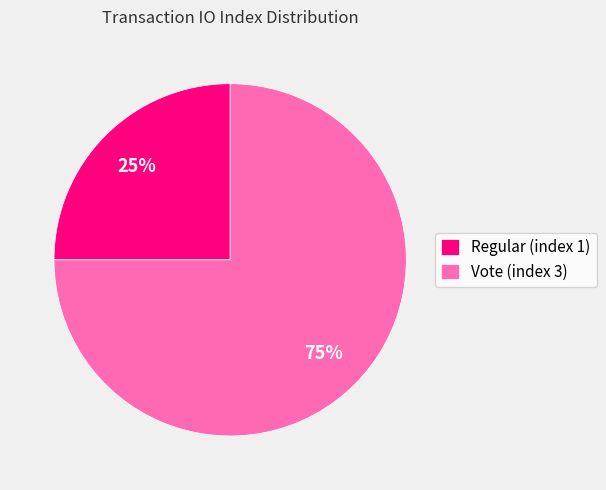

How many slices are in this pie chart?

2